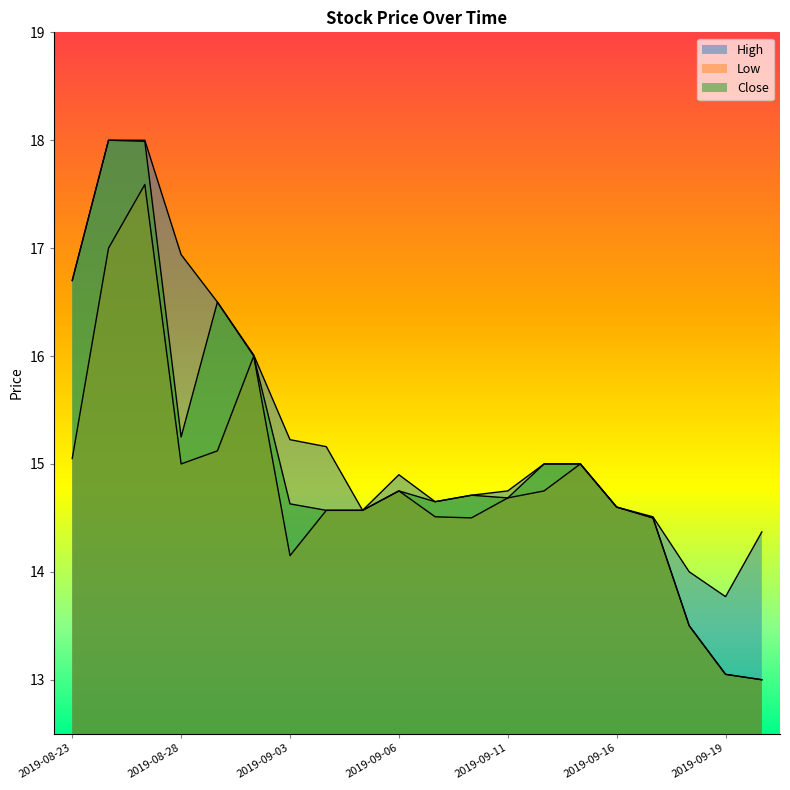

What is the value of the Close point at the 11th from the left?

14.7